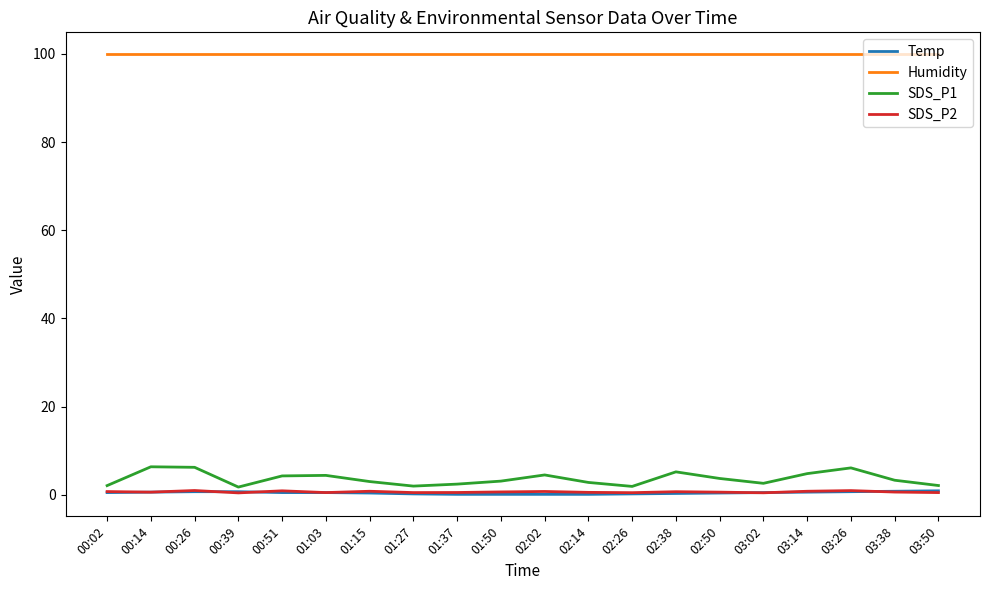

Which series has the widest spread of values?

SDS_P1